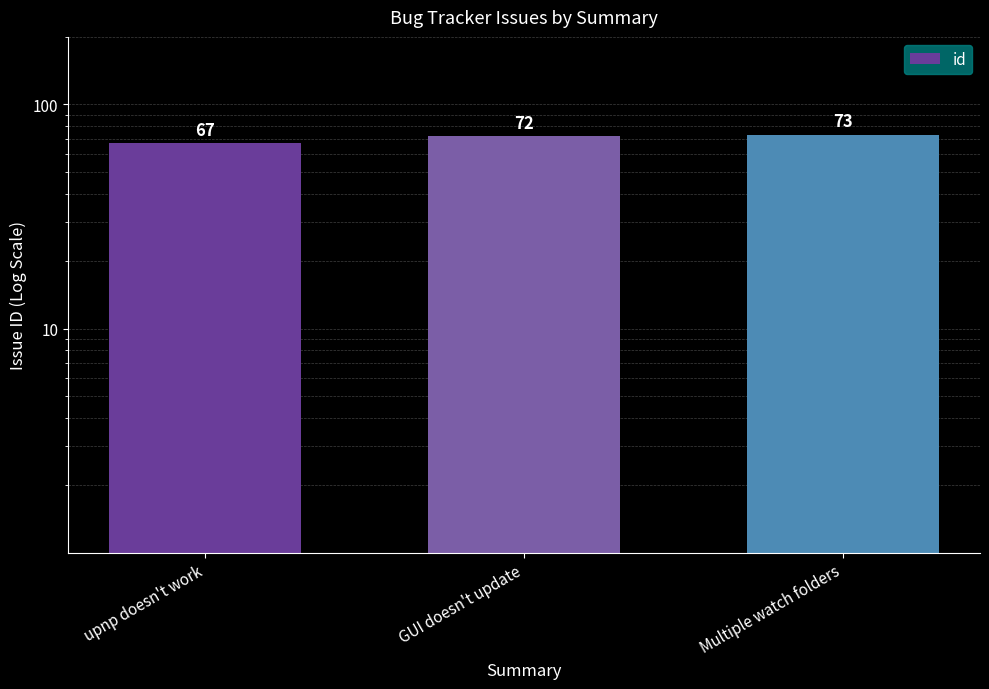

List the labels in order of value, smallest first.

upnp doesn't work, GUI doesn't update, Multiple watch folders